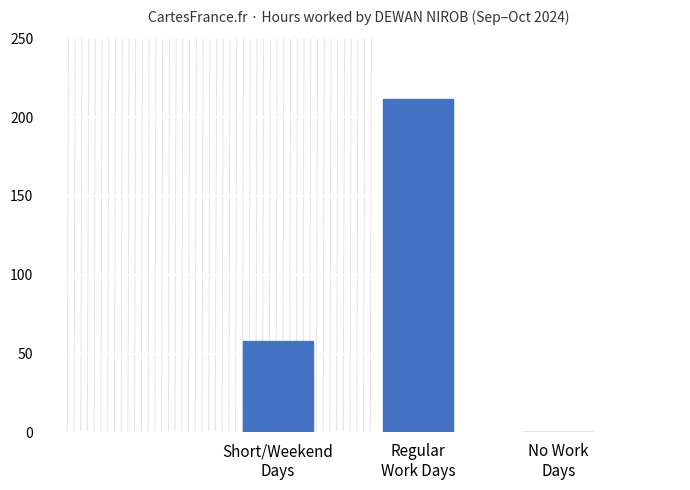

Reading left to right, list all the values displayed in this chart.

58.0	211.7	0.0